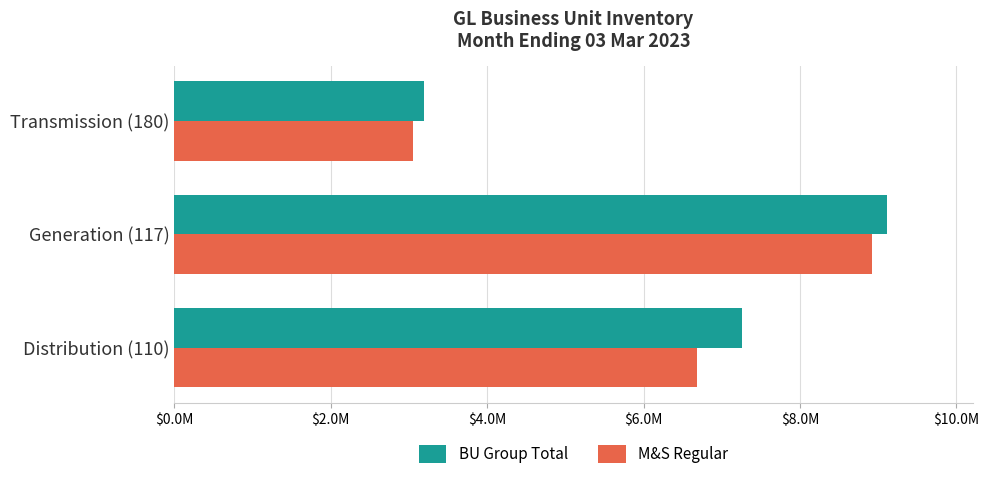

What are all the series names shown in the legend?

BU Group Total, M&S Regular